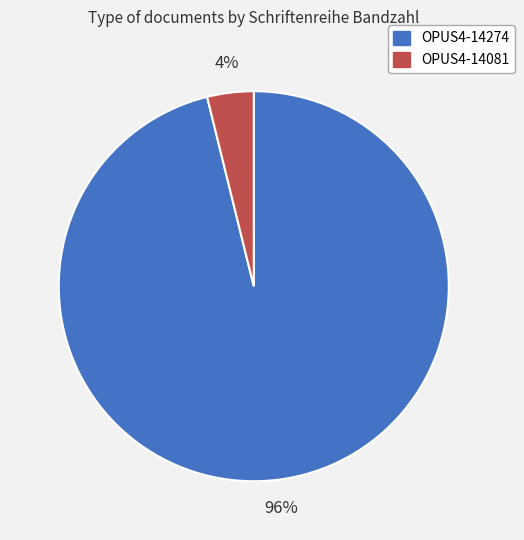

How many segments does this pie chart have?

2